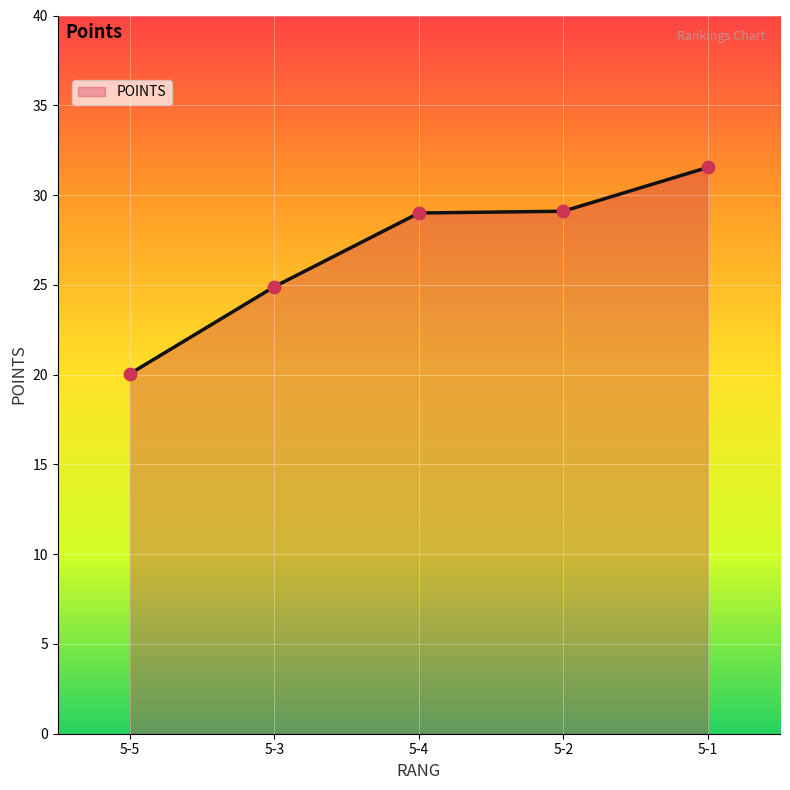

What is the change in value from 5-4 to 5-1?

+2.5